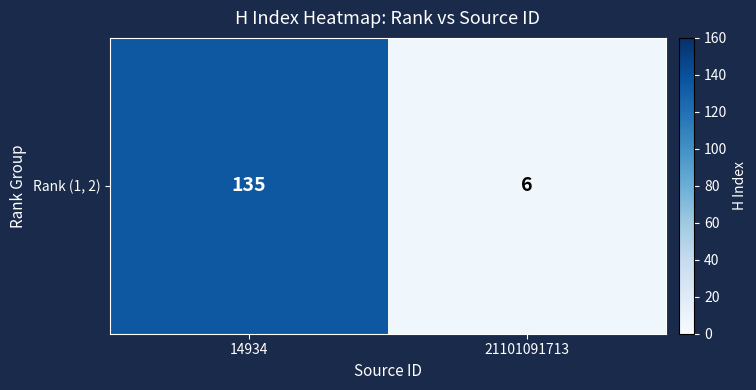

Which label corresponds to the smallest value in the chart?

21101091713